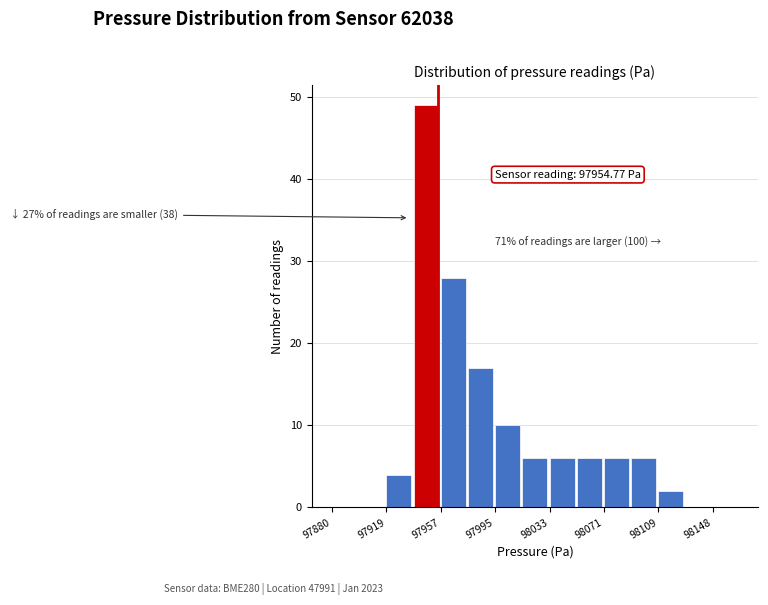

Around what value on the x-axis is the tallest bar? Give the approximate position of its centre, as read against the axis.

97945